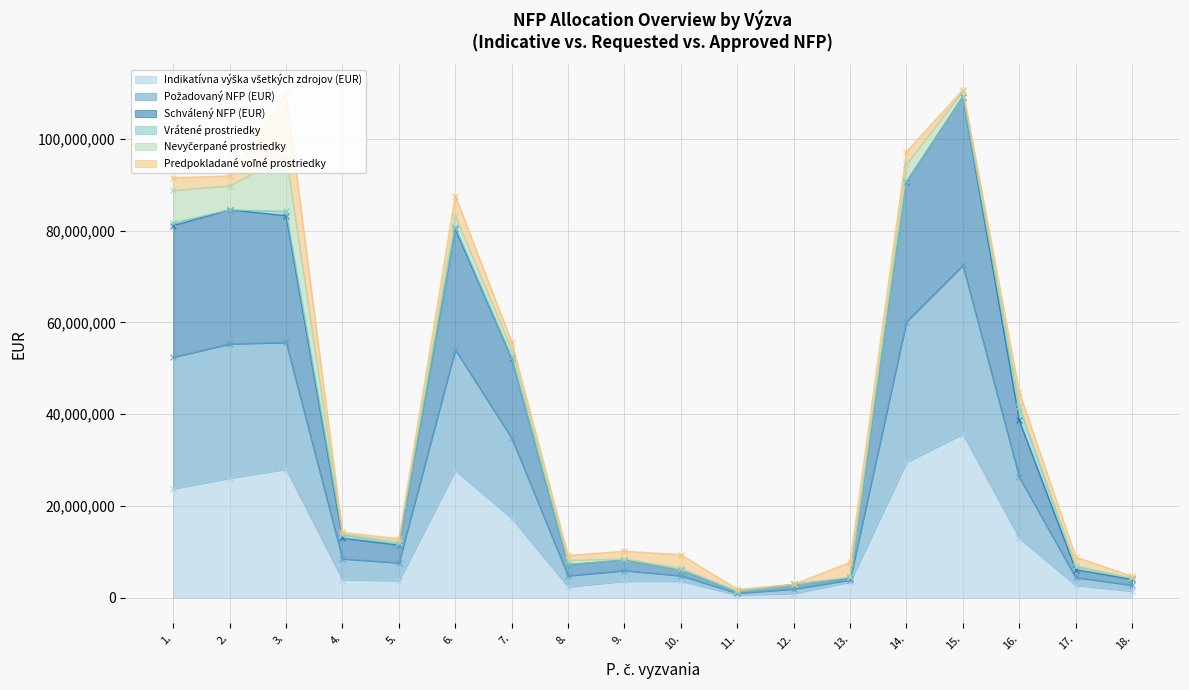

What is the value of the Indikatívna výška všetkých zdrojov (EUR) point at the 4th from the left?

3985731.3